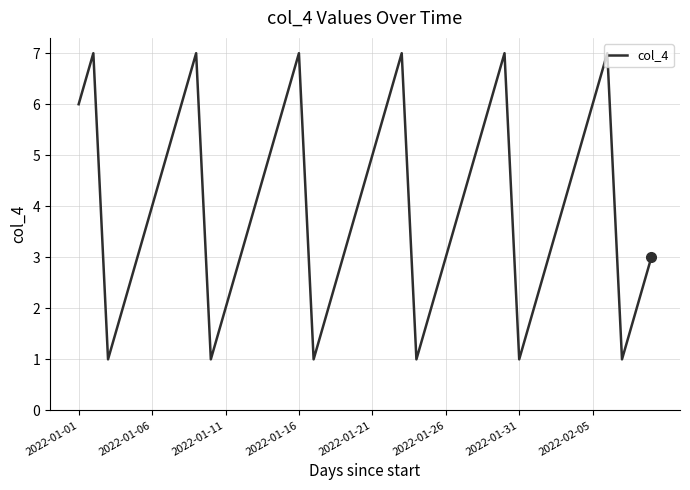

What is the difference between the maximum and minimum values?

6